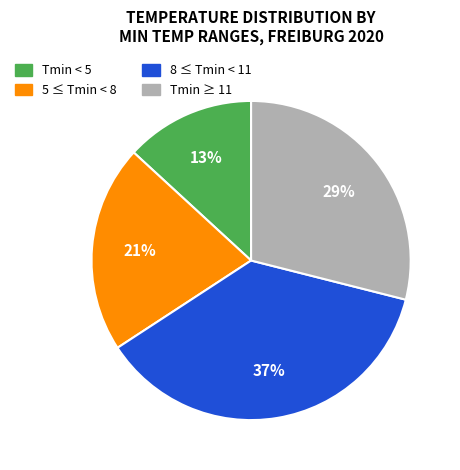

To the nearest percent, what is the average slice percentage?

25%